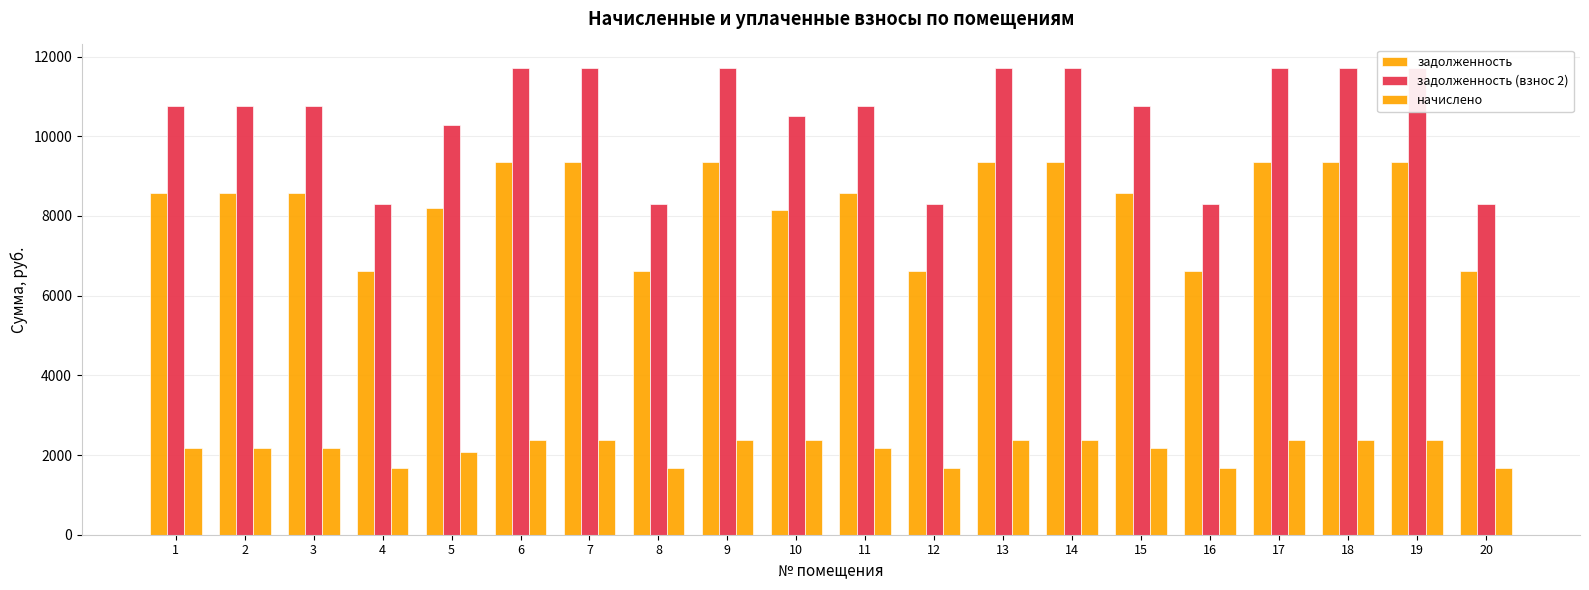

What is the difference between the задолженность (взнос 2) values at 13 and 3?

962.4